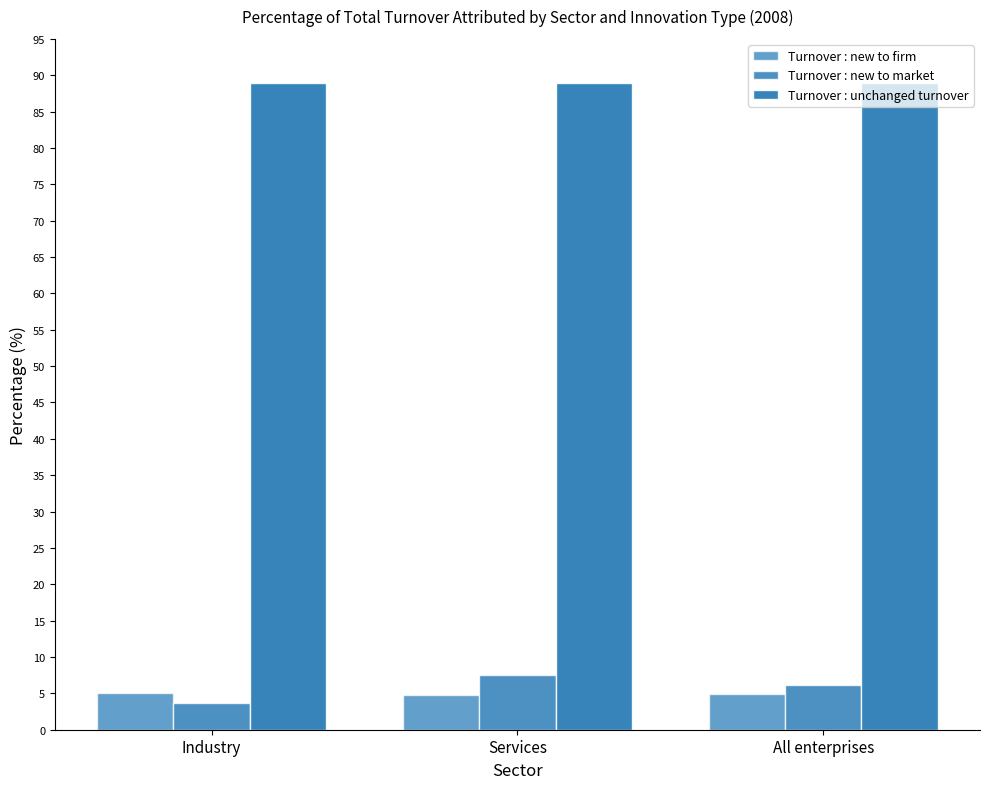

What position from the right is Services?

2